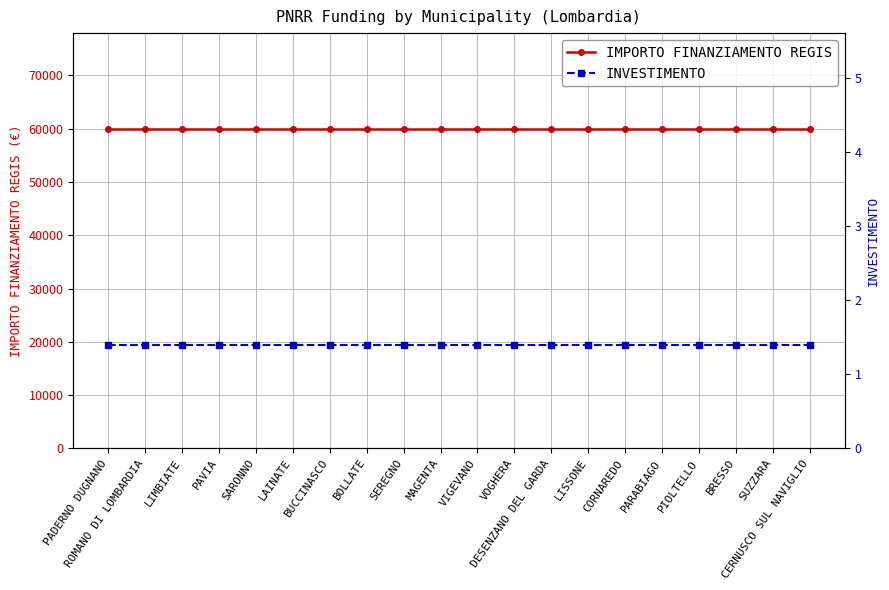

Reading left to right, transcribe all the data shown in this chart.

IMPORTO FINANZIAMENTO REGIS: 59966.0	59966.0	59966.0	59966.0	59966.0	59966.0	59966.0	59966.0	59966.0	59966.0	59966.0	59966.0	59966.0	59966.0	59966.0	59966.0	59966.0	59966.0	59966.0	59966.0
INVESTIMENTO: 1.4	1.4	1.4	1.4	1.4	1.4	1.4	1.4	1.4	1.4	1.4	1.4	1.4	1.4	1.4	1.4	1.4	1.4	1.4	1.4